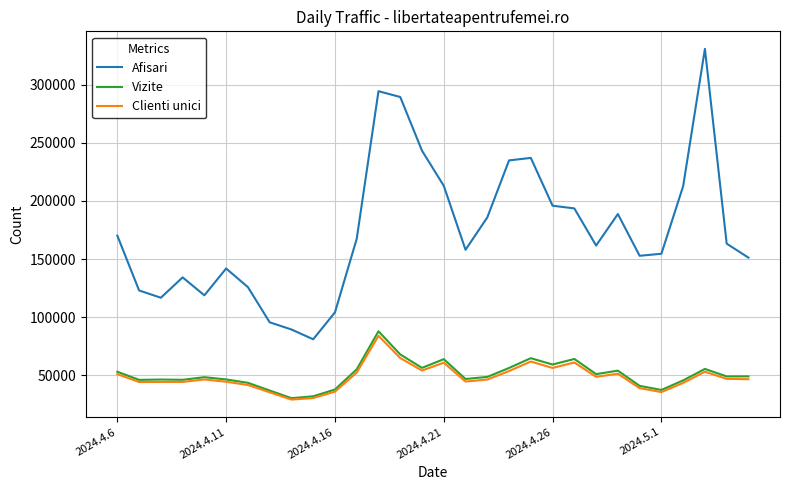

True or false: Clienti unici and Afisari intersect in this chart.

False